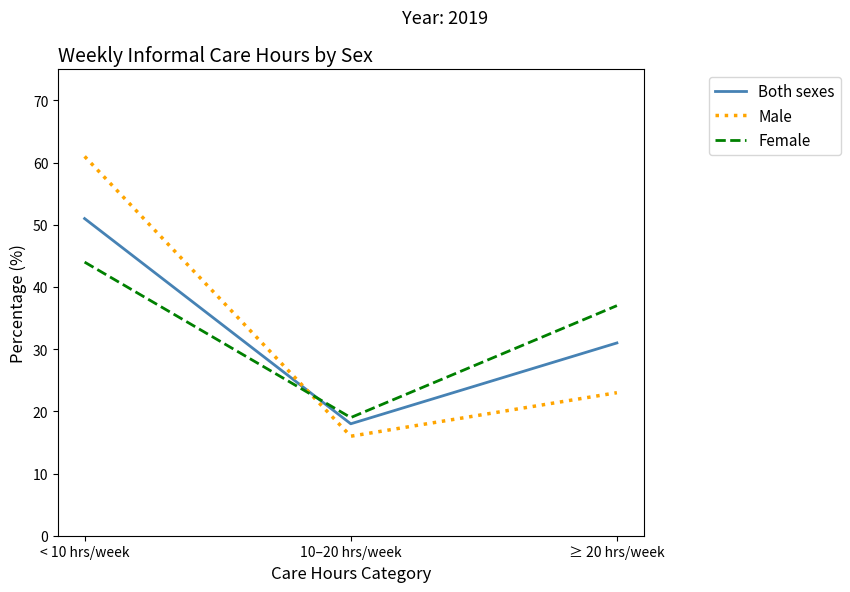

Reading left to right, list all the values displayed in this chart.

Both sexes: 51	18	31
Male: 61	16	23
Female: 44	19	37